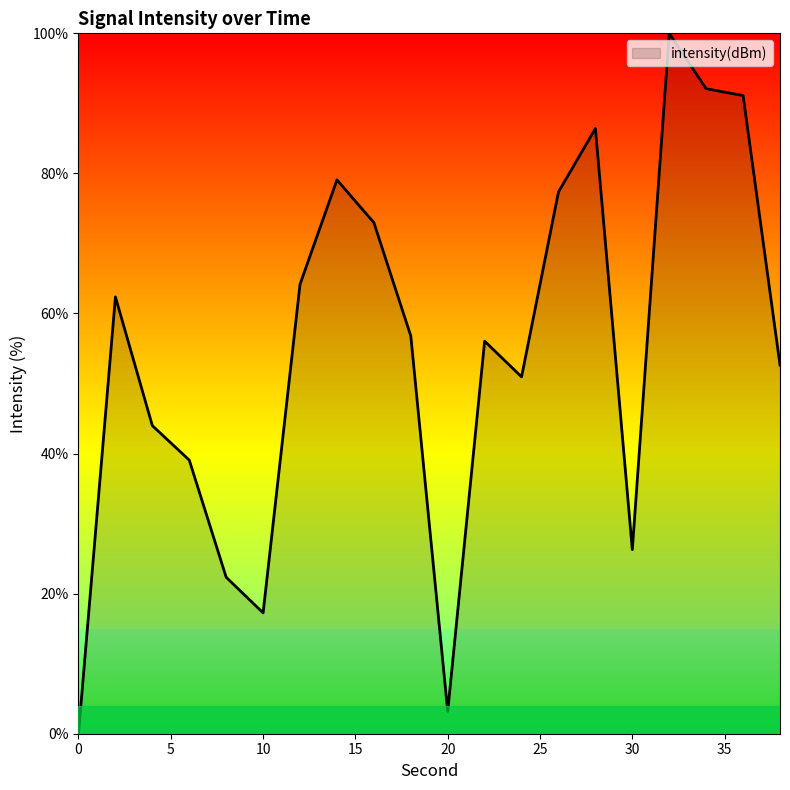

What is the maximum value shown in the chart?

100.0